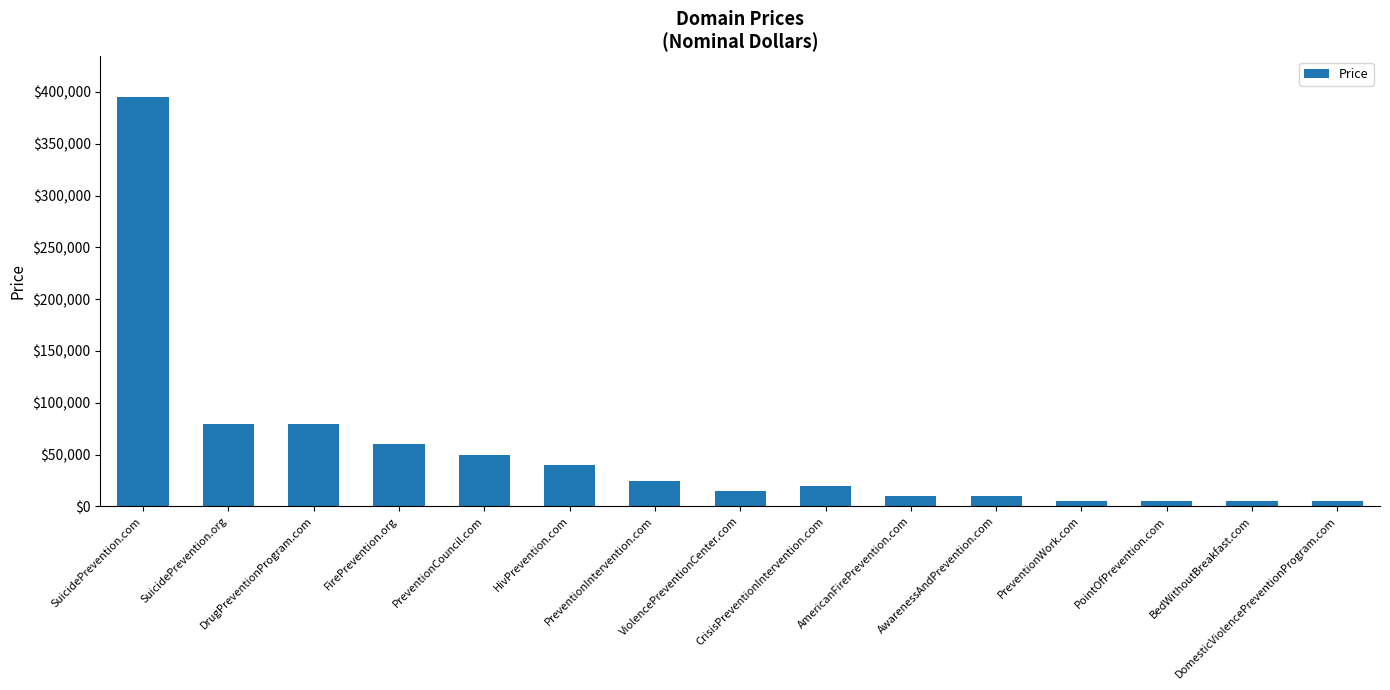

What is the maximum value shown in the chart?

394888